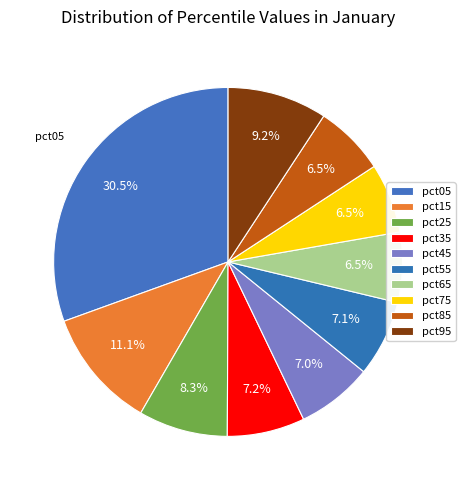

To the nearest percent, what is the combined percentage of pct35 and pct65?

14%